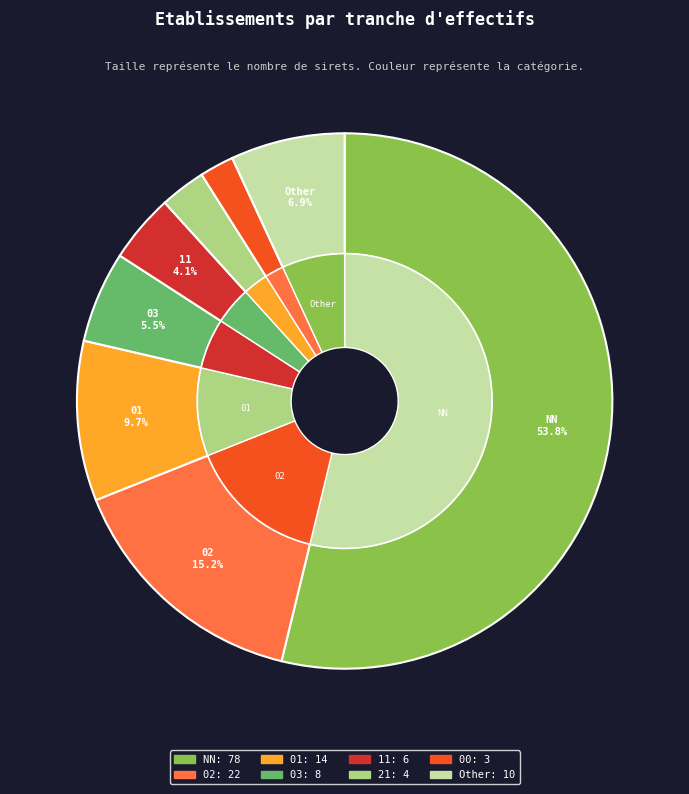

Does NN represent more than half of the total?

Yes